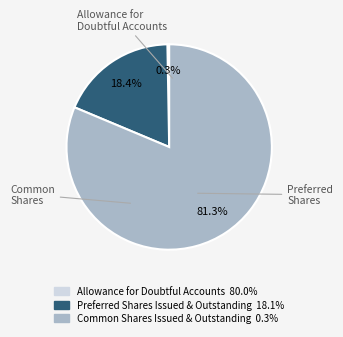

Is there any slice that represents more than half of the pie?

Yes